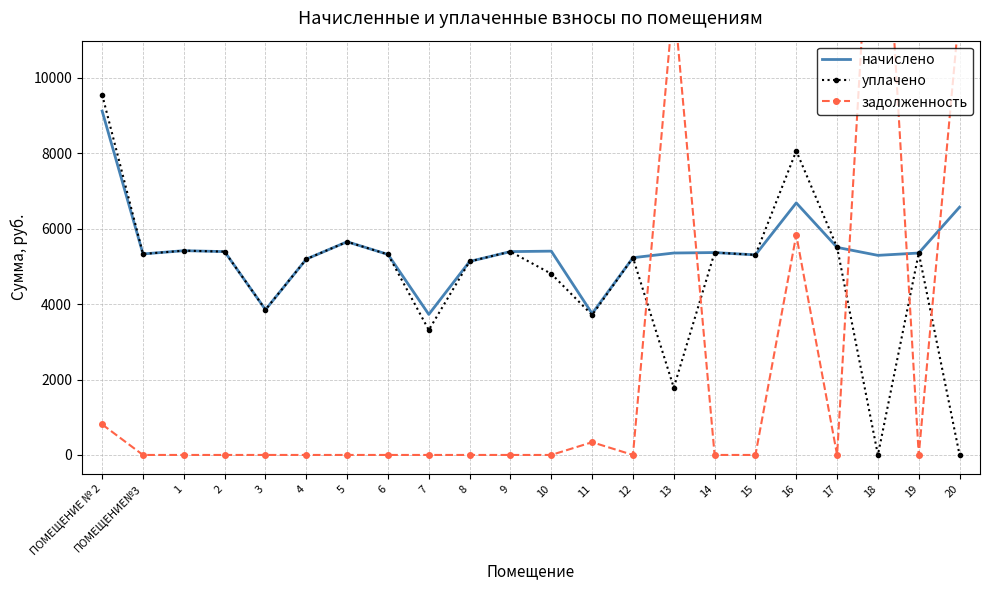

Which series has the largest total across all categories?

начислено